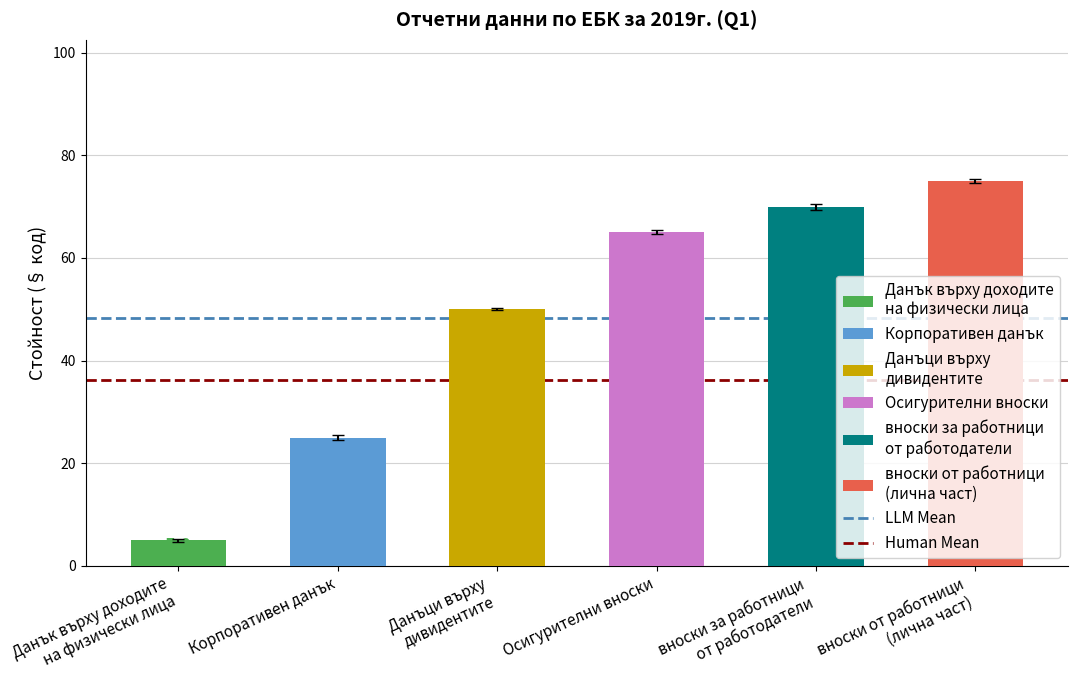

Between Данък върху доходите
на физически лица and Корпоративен данък, which is larger?

Корпоративен данък